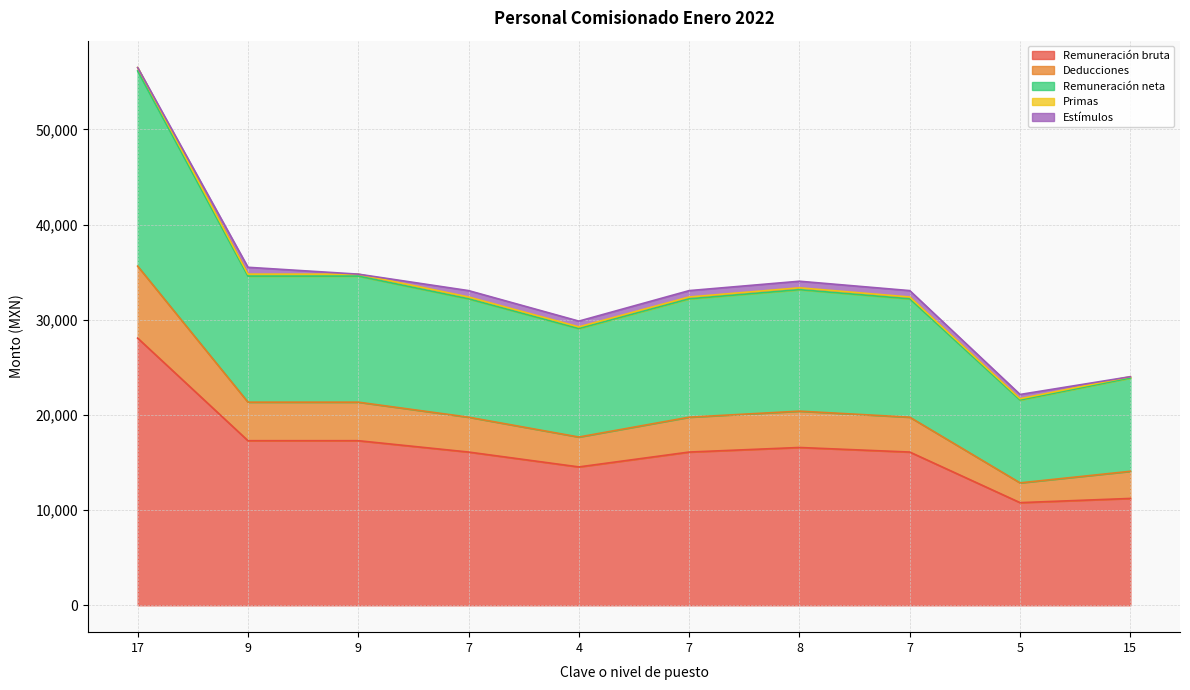

Does the chart display data point markers on the line(s)?

No